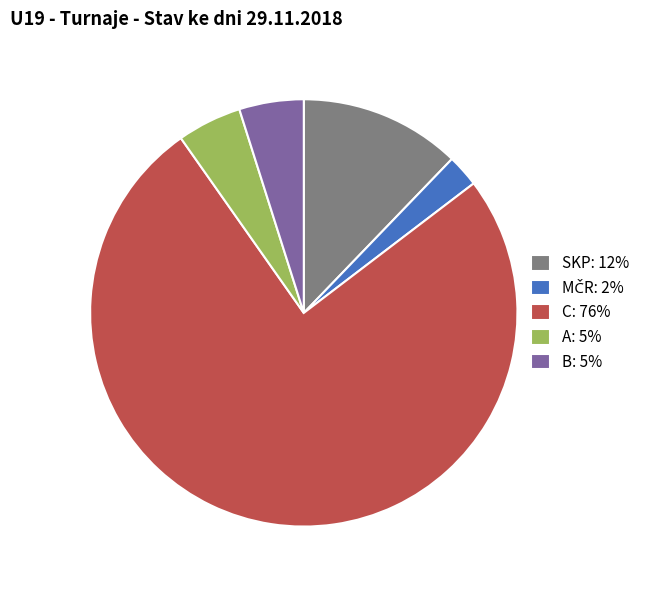

What is the ratio of the value at SKP: 12% to the value at B: 5%?

2.5